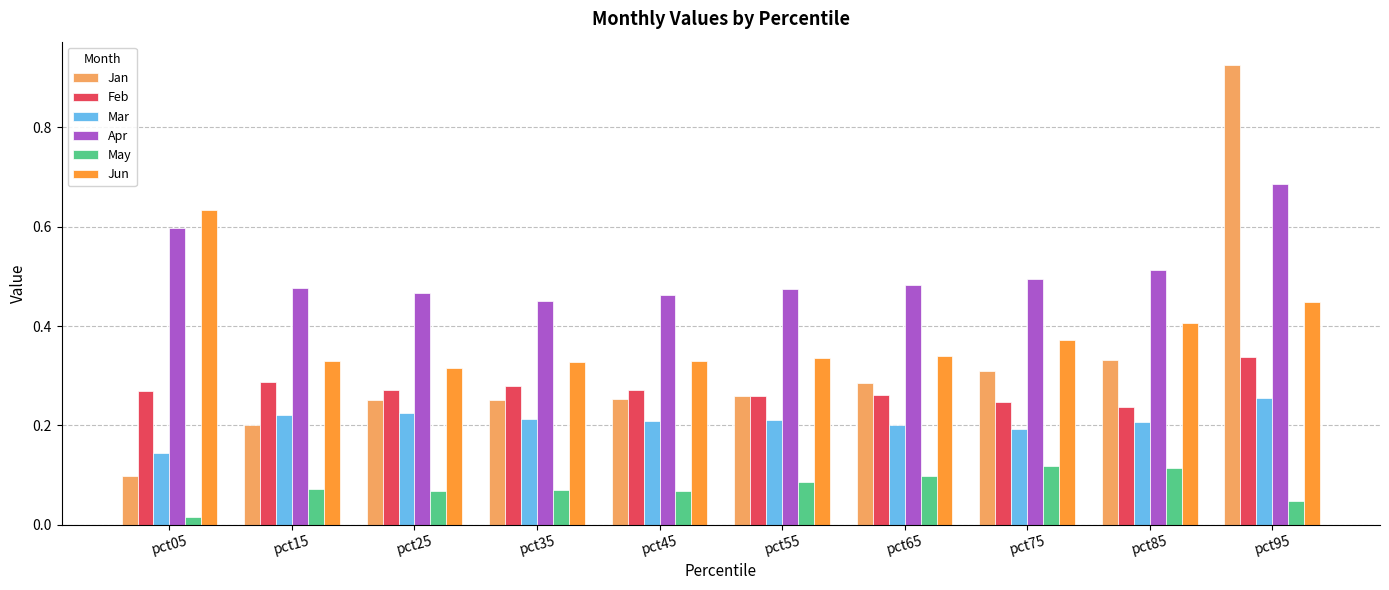

Which series has the largest total across all categories?

Apr